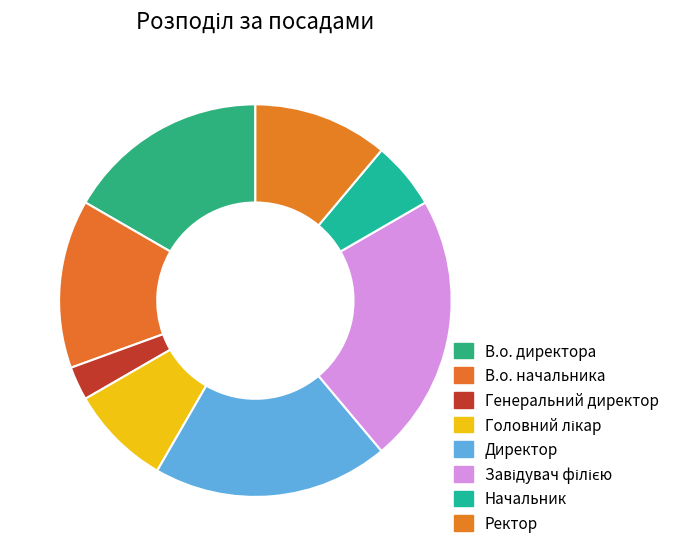

Does any single category account for the majority?

No